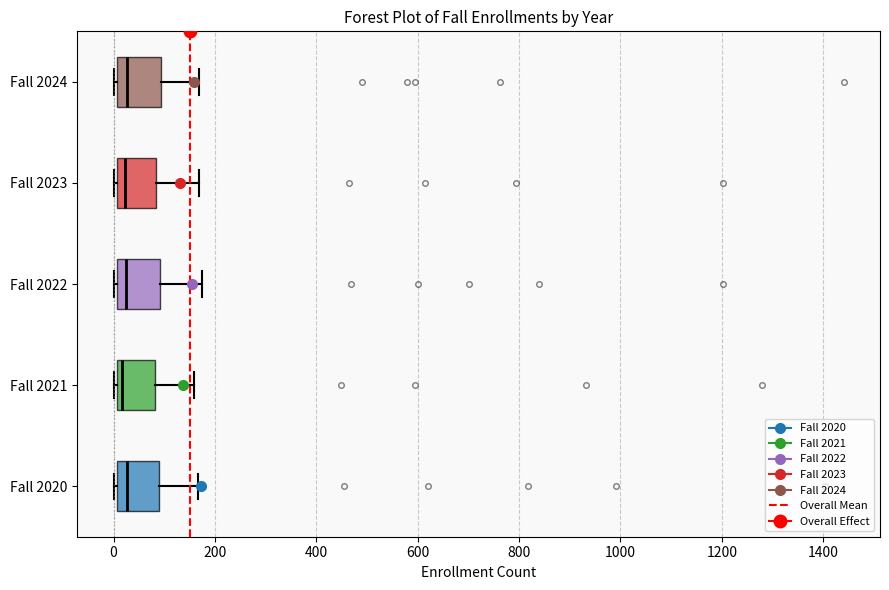

Reading bottom to top, read every box against the x-axis: the position of its median line, the range the box covers, and the ends of its whiskers. The values are not printed on the chart, so give them approximately, as read against the axis.

Fall 2020: median 20, box 0 to 80, whiskers 0 (just left of the box's left edge) to 160
Fall 2021: median 20, box 0 to 80, whiskers 0 to 160
Fall 2022: median 20, box 0 to 100, whiskers 0 to 180
Fall 2023: median 20, box 0 to 80, whiskers 0 (just left of the box's left edge) to 160
Fall 2024: median 20, box 0 to 100, whiskers 0 to 160